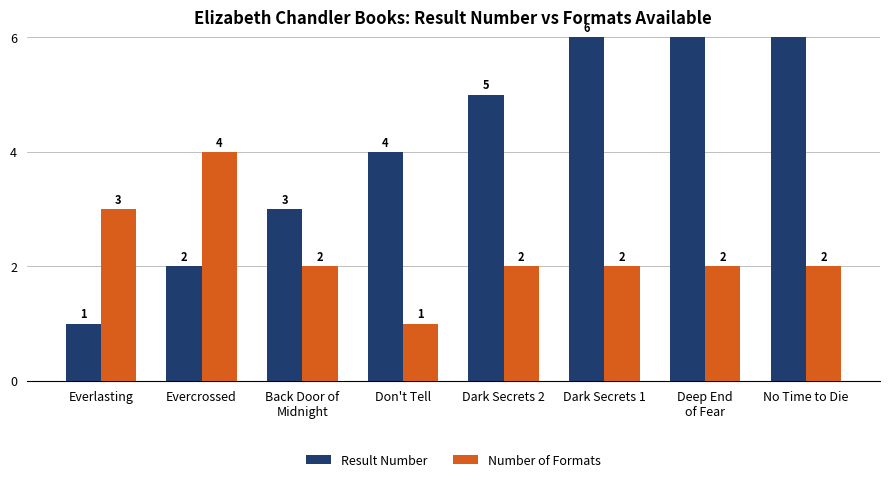

What is the label of the 8th bar from the right?

Everlasting